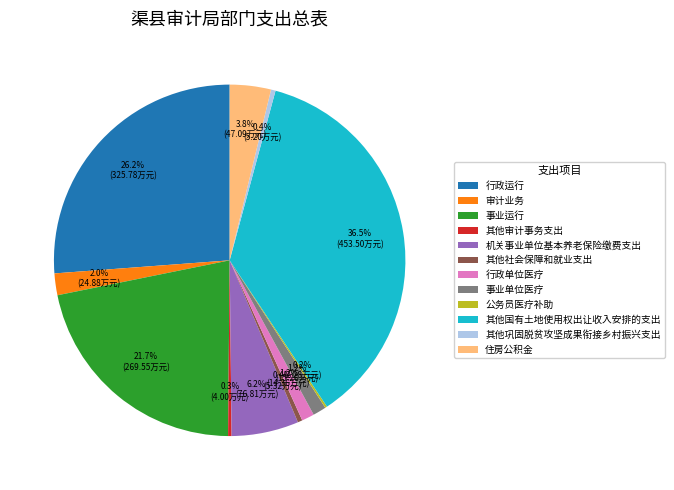

Which category has the biggest portion of the pie?

其他国有土地使用权出让收入安排的支出